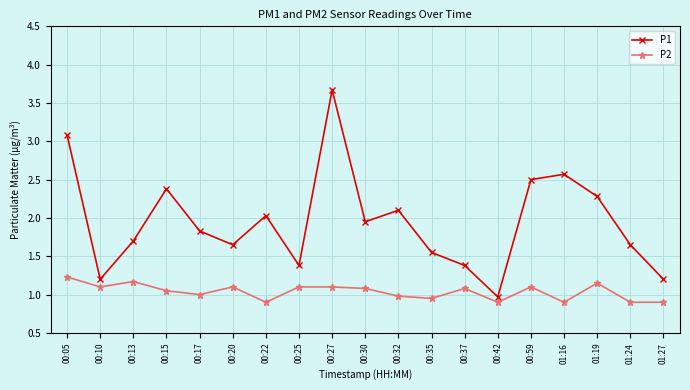

What is the average value of the P2 series?

1.0